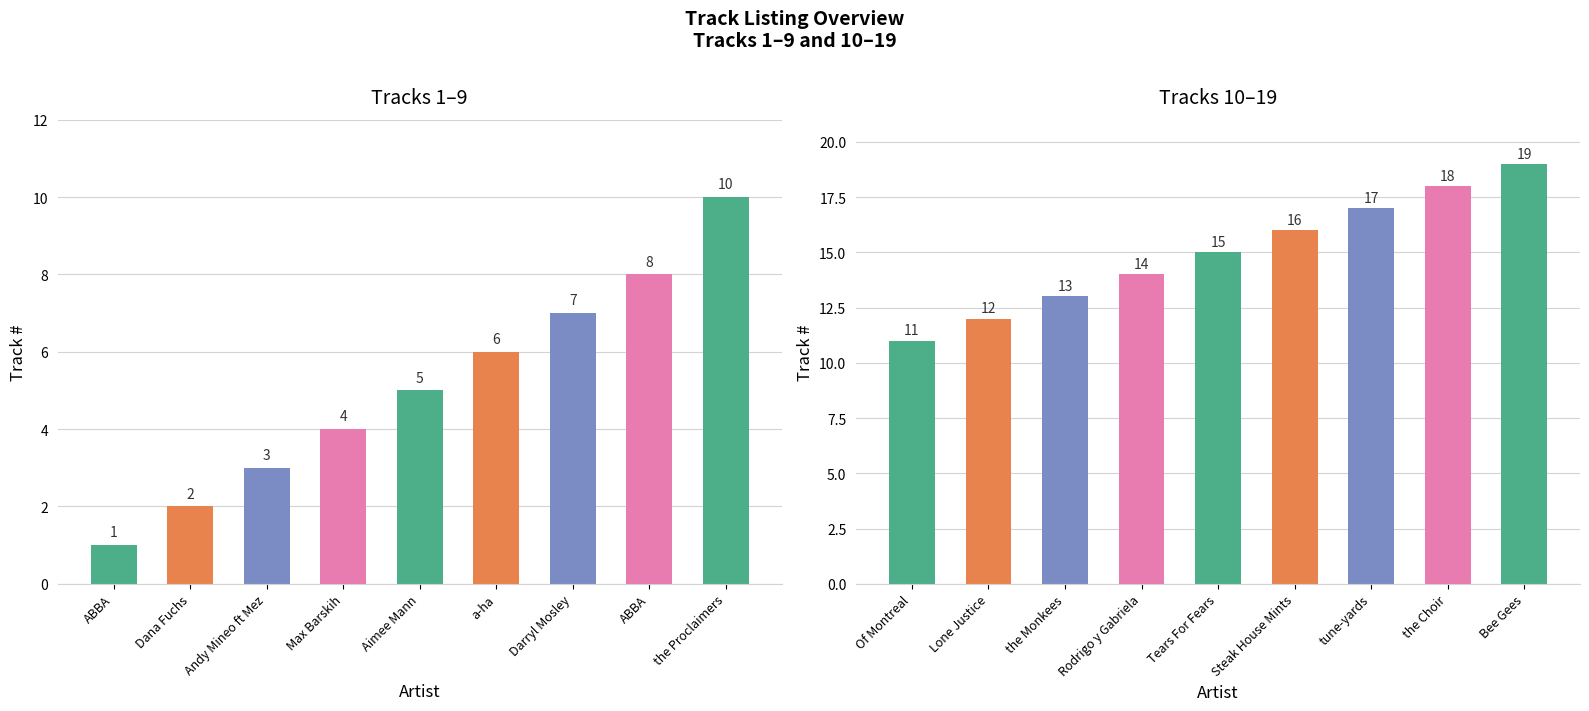

How many distinct data groups are displayed?

1